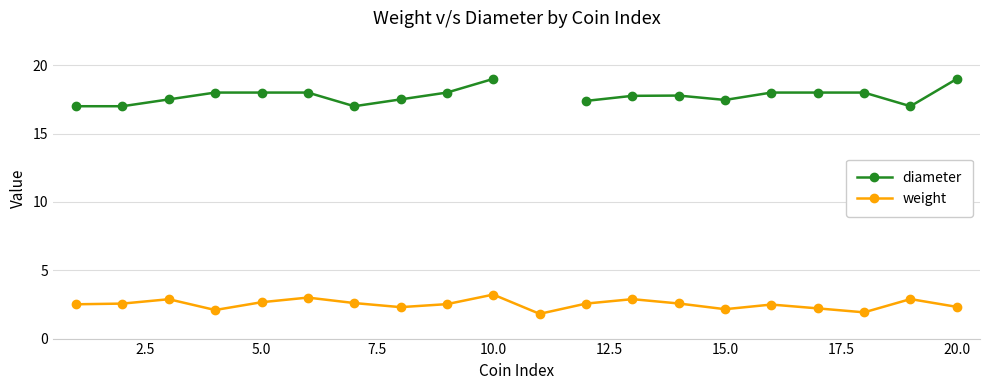

Which series has the widest spread of values?

diameter